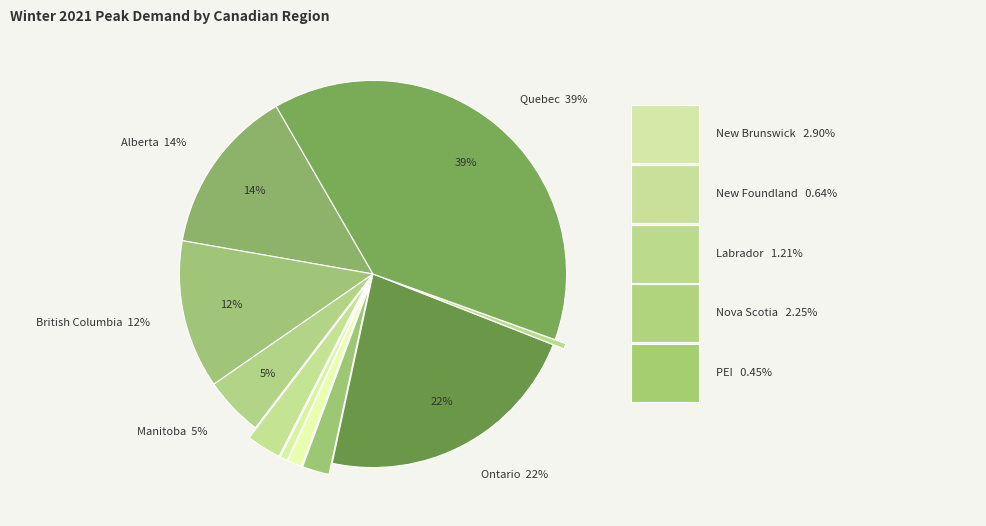

How many slices are in this pie chart?

10